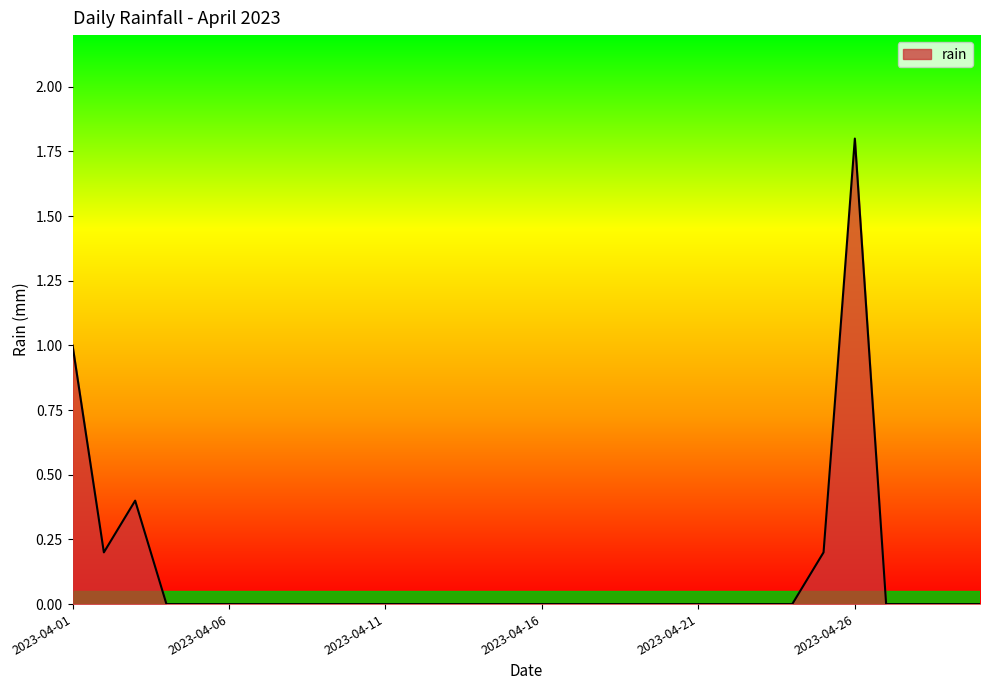

What is the difference between the maximum and minimum values?

1.8